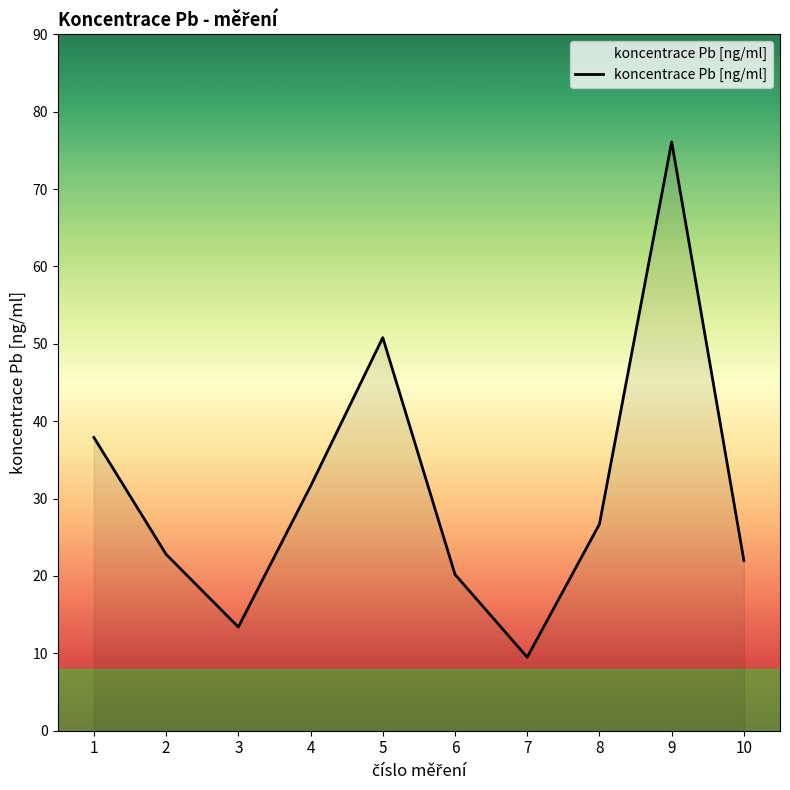

What is the difference between the values at 7 and 1?

28.4